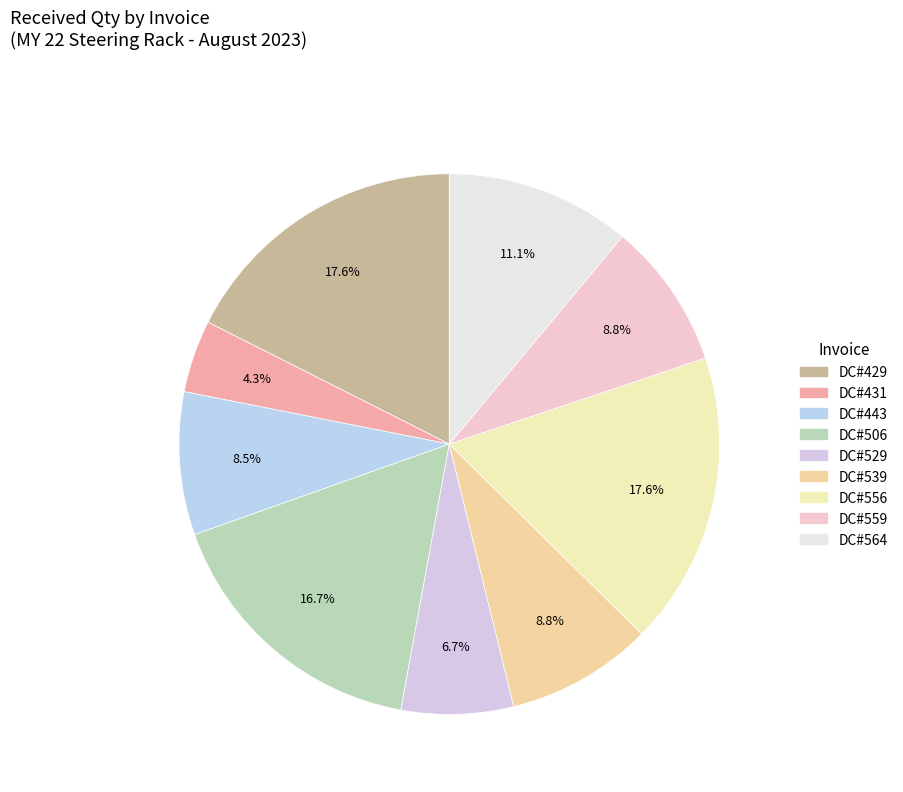

To the nearest percent, what is the difference between the largest and smallest slice percentages?

13%